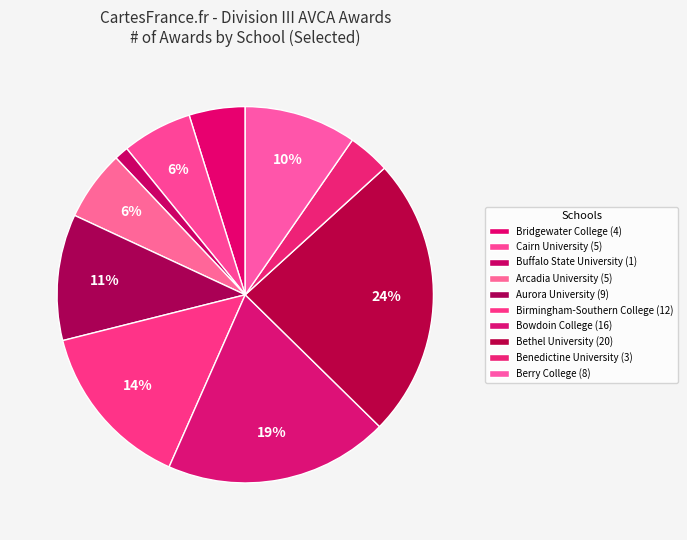

How many slices are in this pie chart?

10